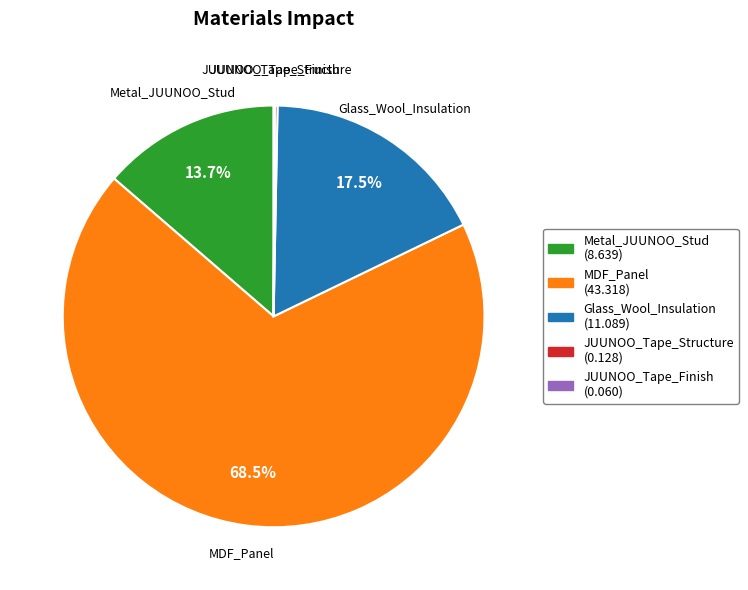

Which slice is the largest?

MDF_Panel